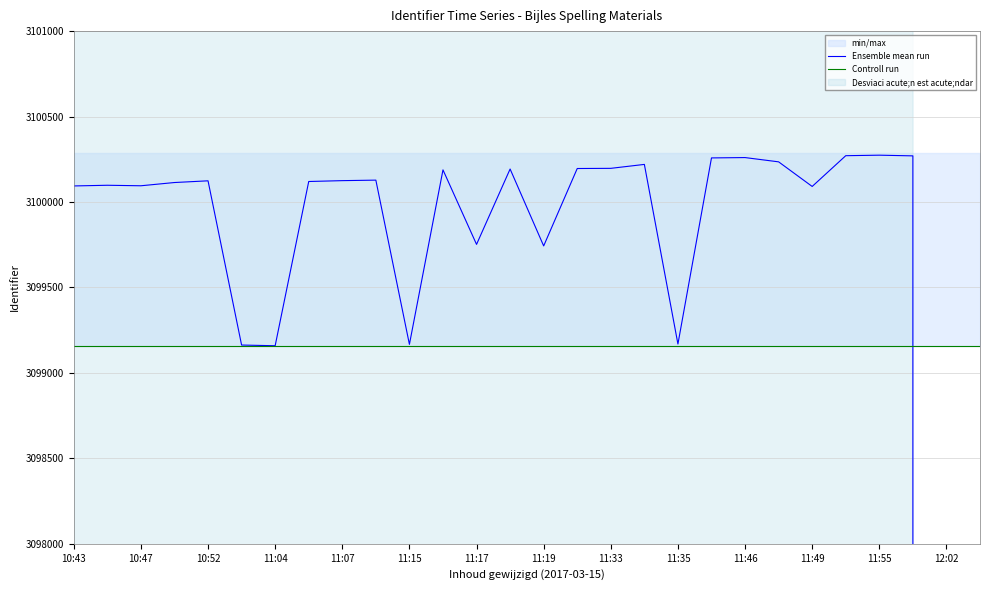

Which category has the lowest value in the Ensemble mean run series?

12:02